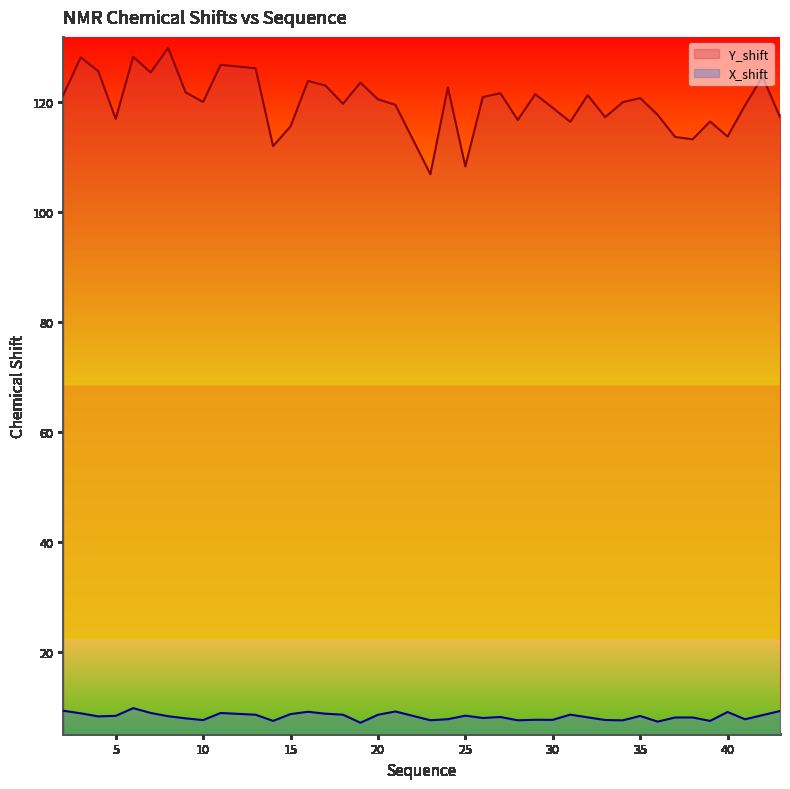

Reading left to right, transcribe all the data shown in this chart.

Y_shift: 121.3	128.1	125.6	116.9	128.2	125.4	129.8	121.7	120.0	126.8	126.1	112.0	115.6	123.8	123.0	119.7	123.5	120.5	119.5	106.9	122.6	108.3	120.9	121.6	116.7	121.4	118.9	116.4	121.2	117.2	120.0	120.7	117.7	113.6	113.2	116.5	113.7	119.4	124.6	117.3
X_shift: 9.3	8.8	8.3	8.4	9.8	8.9	8.3	7.9	7.6	8.9	8.6	7.4	8.7	9.1	8.7	8.6	7.1	8.5	9.2	7.6	7.7	8.4	8.0	8.1	7.5	7.6	7.6	8.6	8.1	7.6	7.5	8.3	7.3	8.1	8.1	7.4	9.1	7.7	8.5	9.2